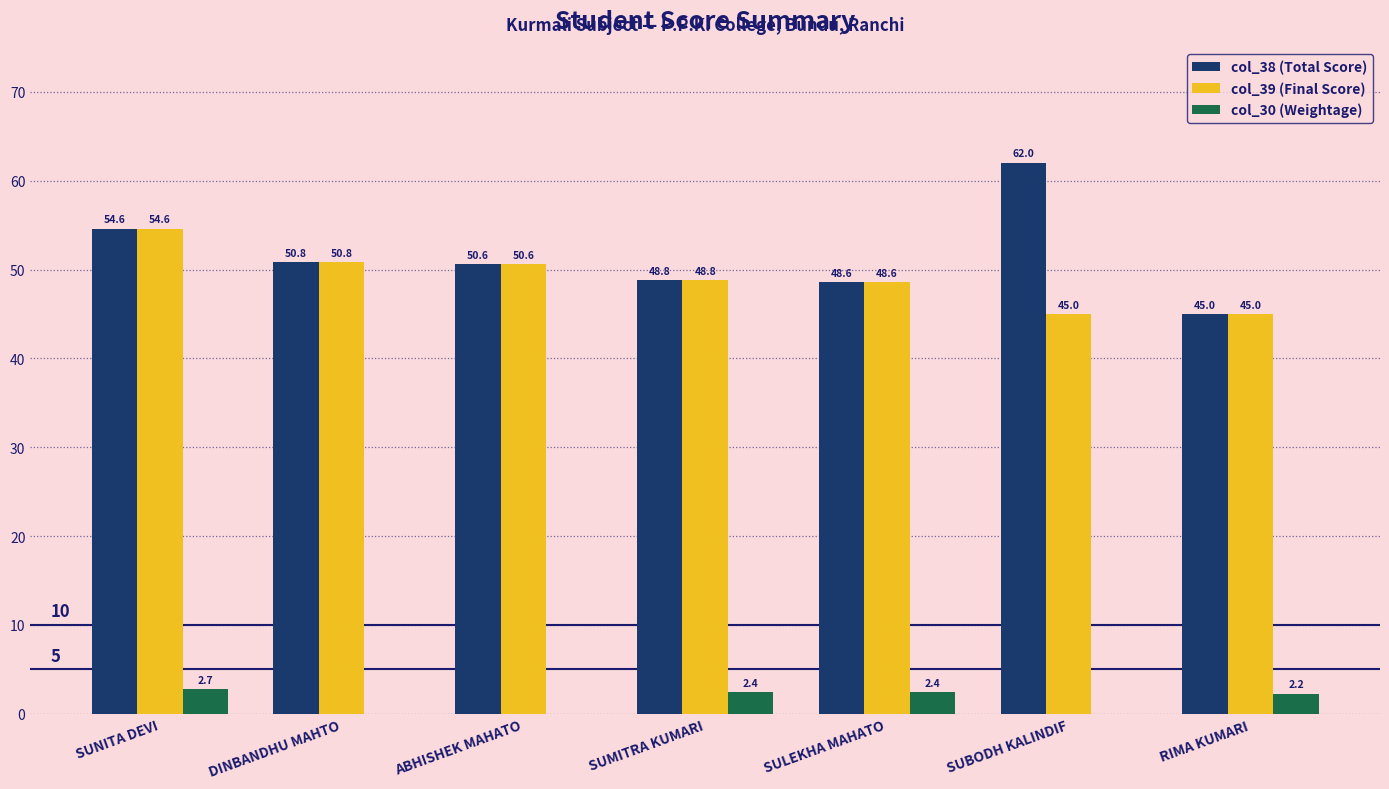

Between SULEKHA MAHATO and SUBODH KALINDIF, which series saw the biggest shift?

col_38 (Total Score)